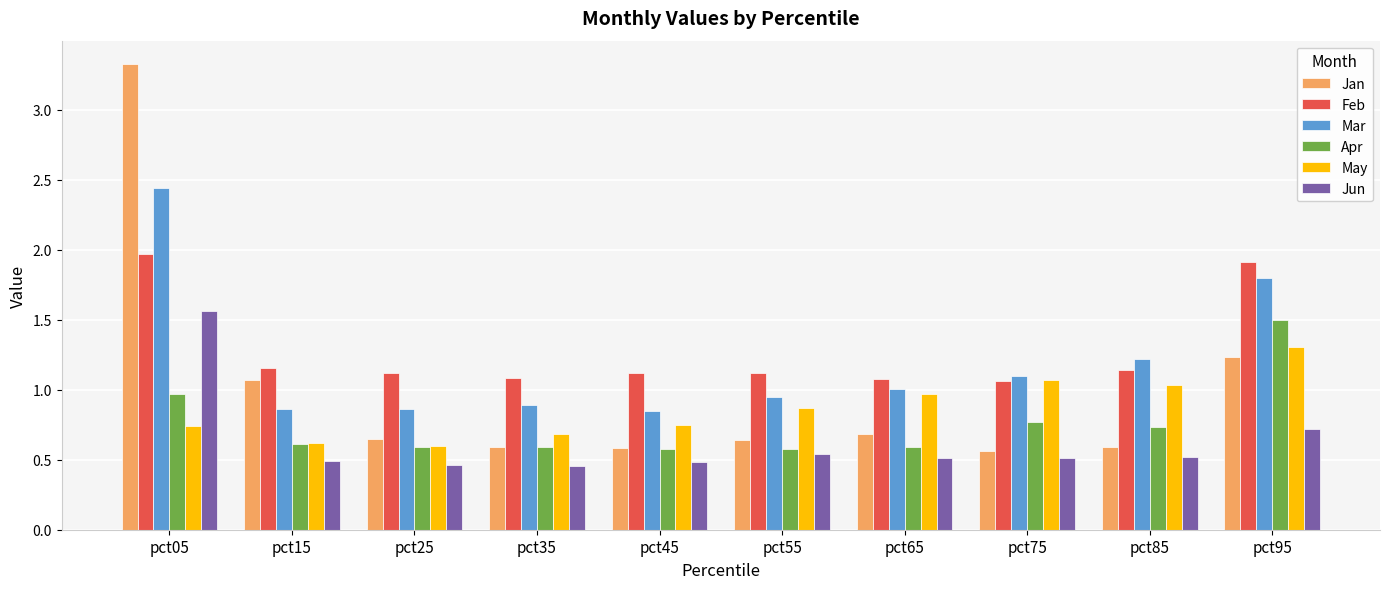

Is it true that Apr equals 0.6 at pct55?

True